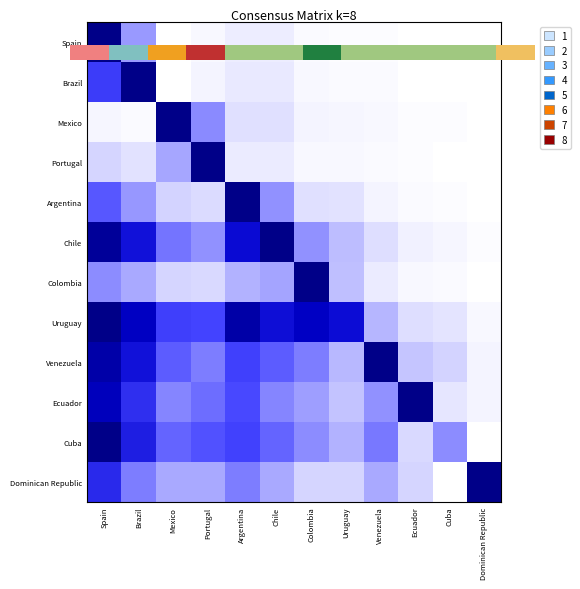

What is the greatest value displayed?

1.0